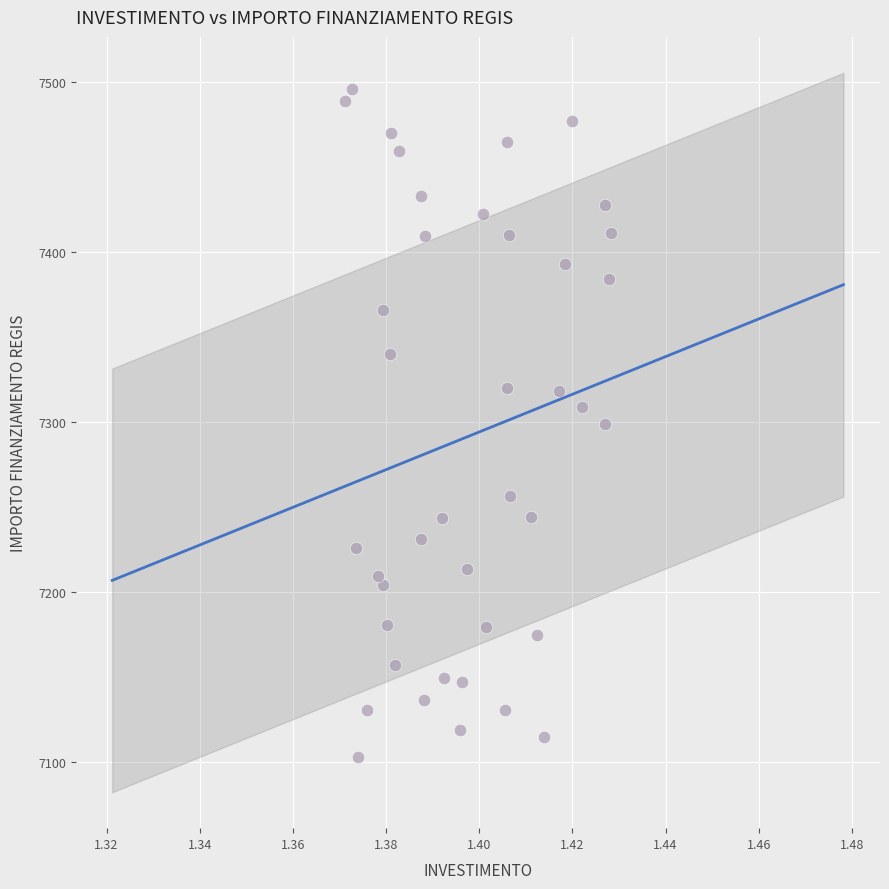

What is the range of Y values (max minus min)?

392.5